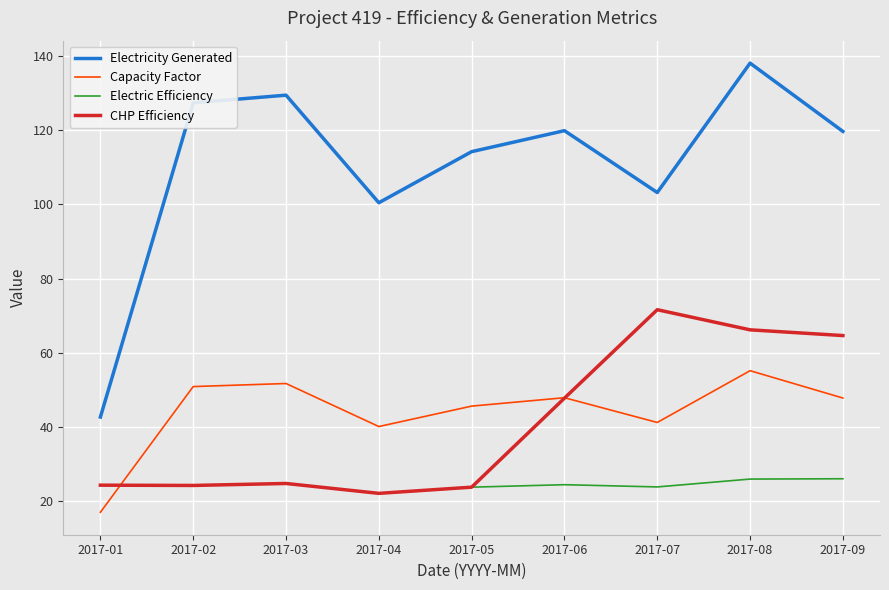

The value of Electricity Generated at 2017-03 is 129.4. True or false?

True